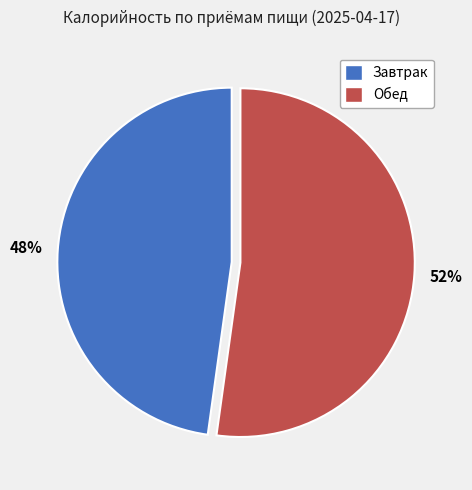

To the nearest percent, what is the combined percentage of Обед and Завтрак?

100%